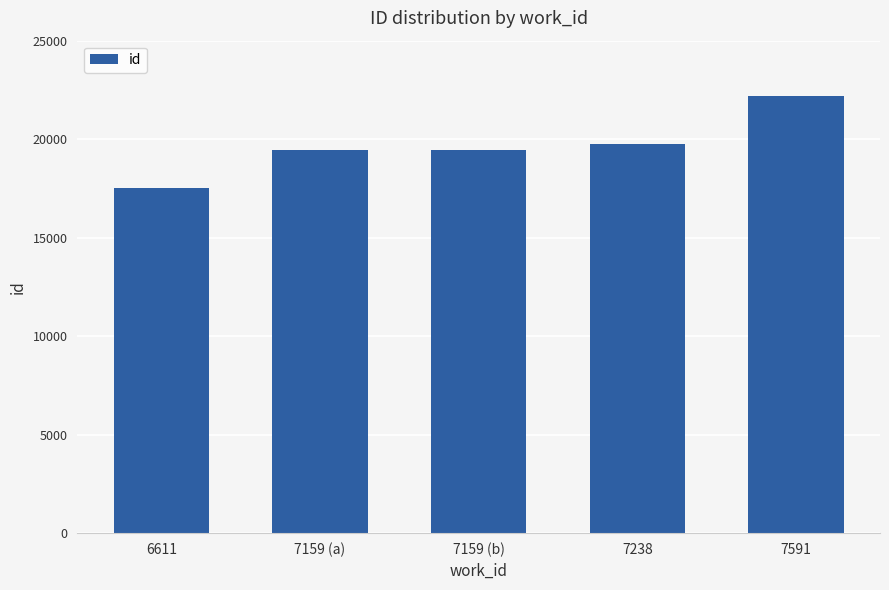

What is the sum of the values at 7238 and 6611?

37273